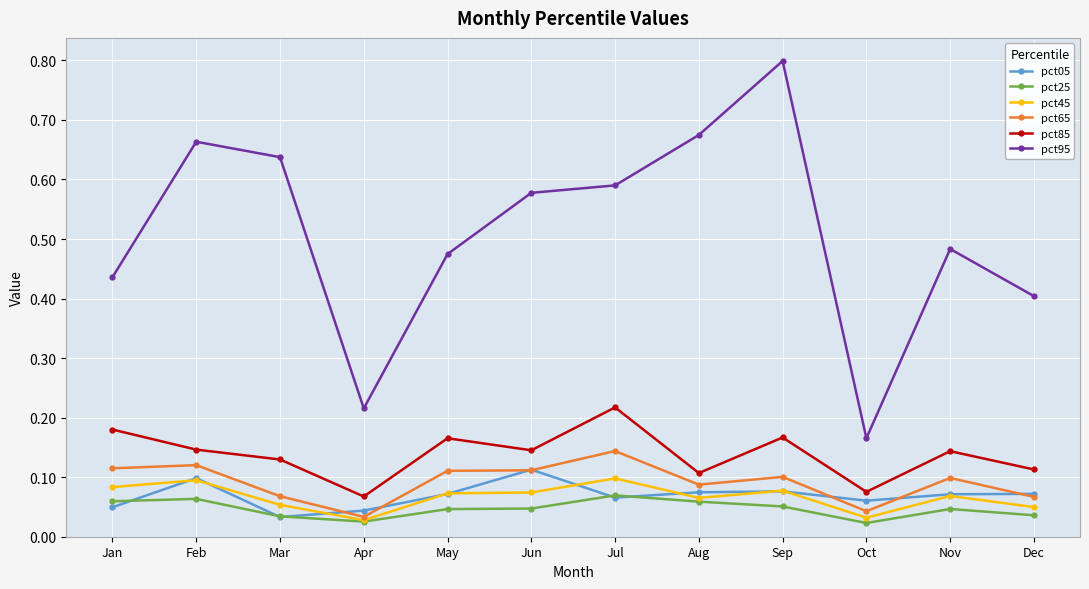

True or false: pct05 has more than 1 points higher than both neighbors.

True